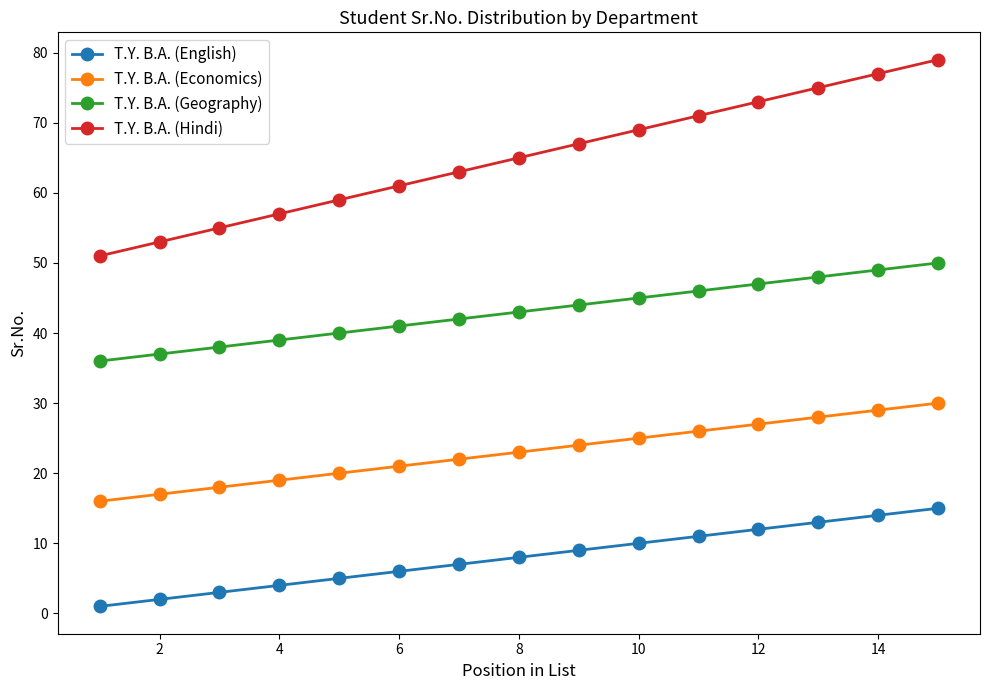

List the series in order of their overall mean, highest first.

T.Y. B.A. (Hindi), T.Y. B.A. (Geography), T.Y. B.A. (Economics), T.Y. B.A. (English)